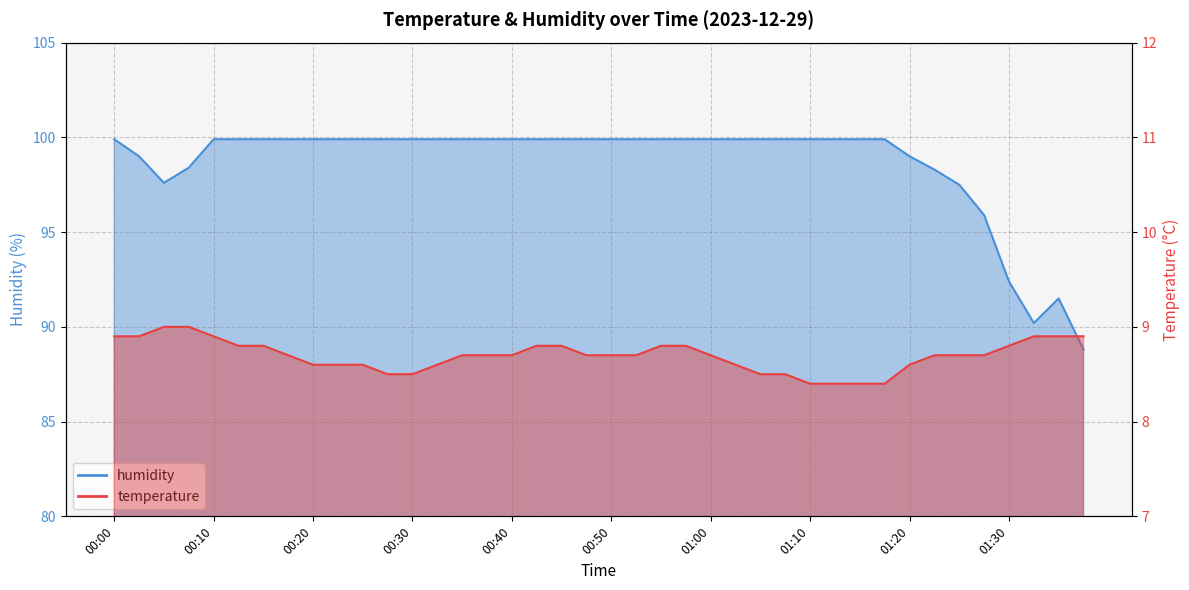

Between 00:53 and 01:00, which is larger?

00:53